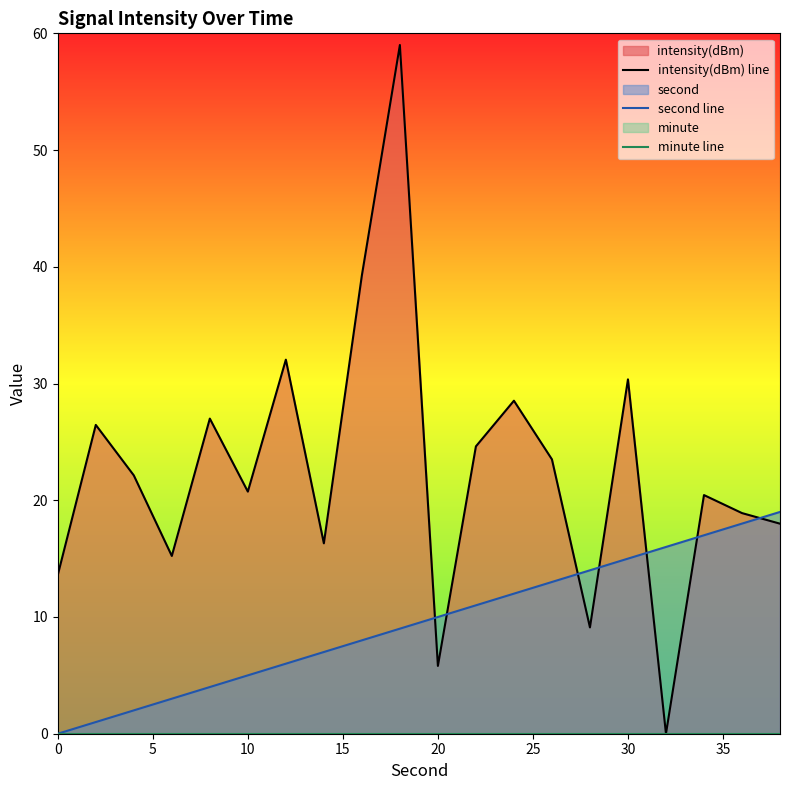

What is the sum of the second line values at 20 and 30?

25